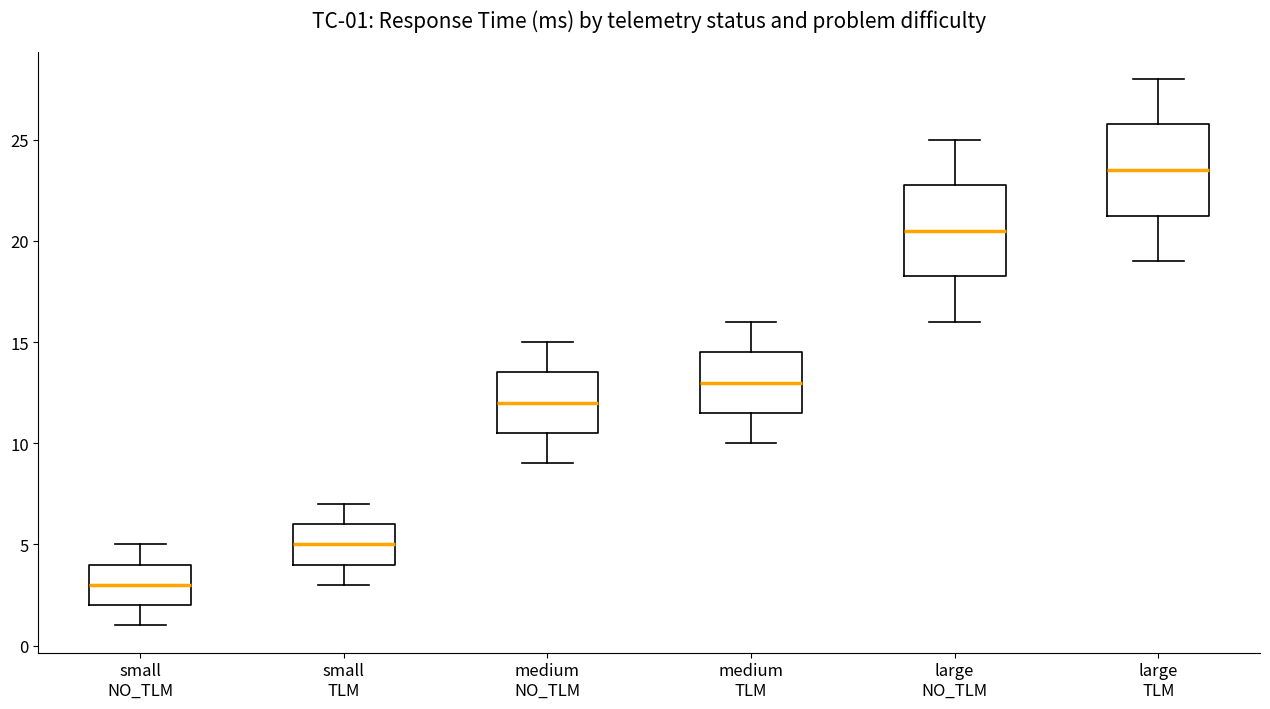

Which box has the highest median line?

large TLM